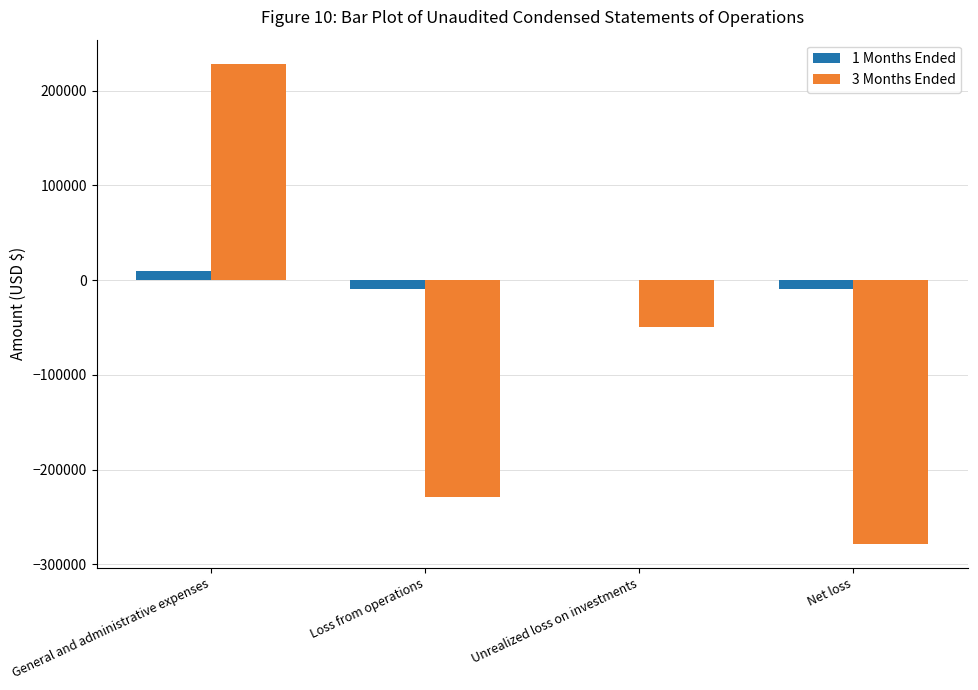

Is it true that 3 Months Ended equals 228530 at General and administrative expenses?

True